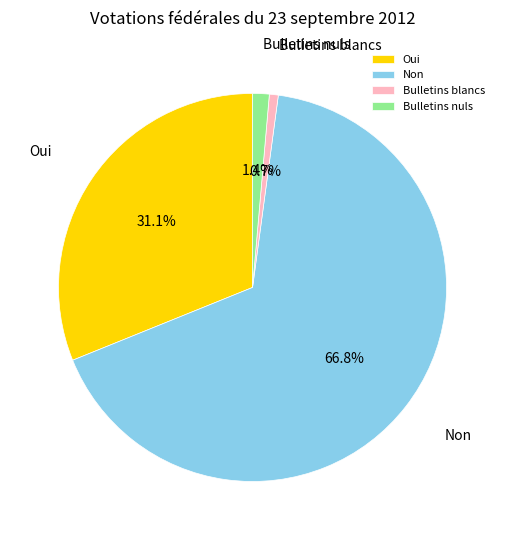

What is the majority slice?

Non